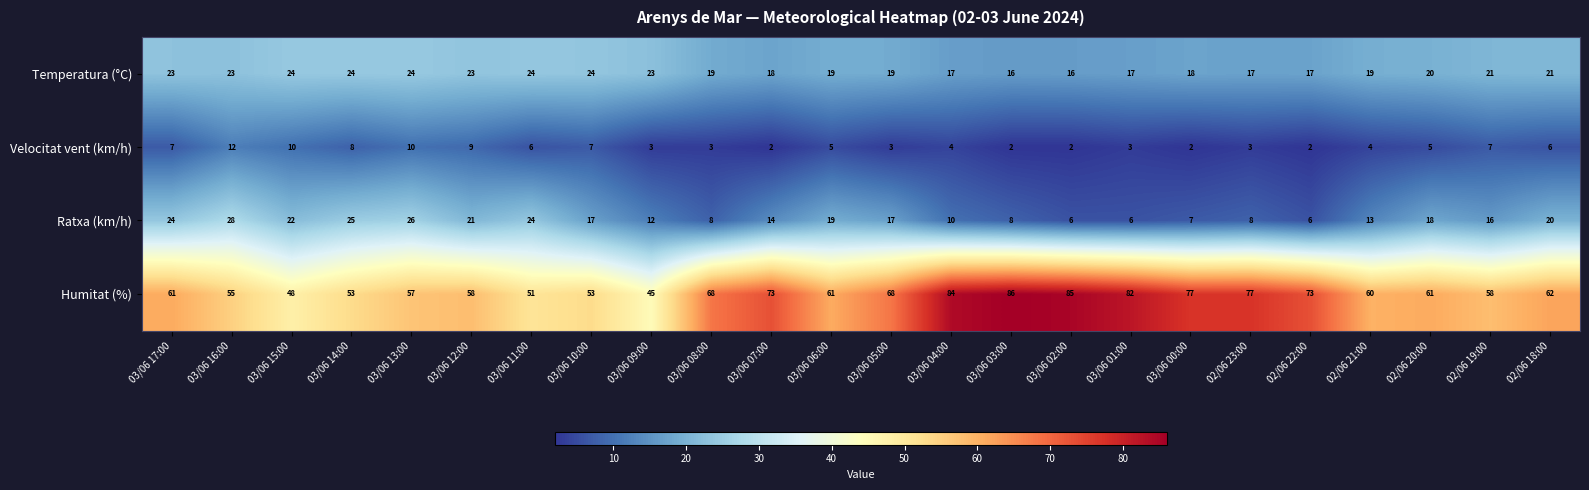

Which series has the largest total across all categories?

Humitat (%)